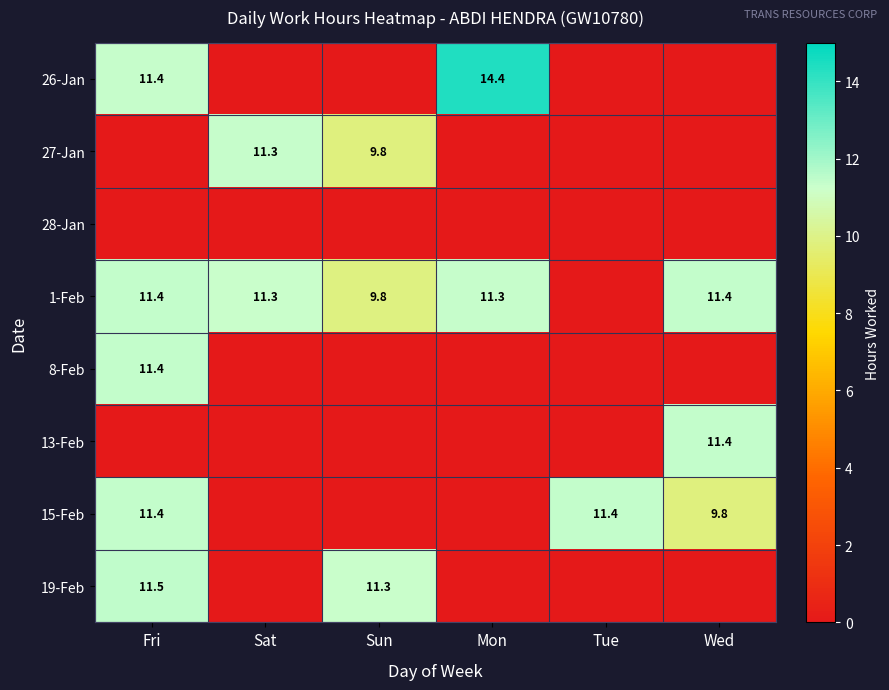

The 1-Feb series shows 9.8 at Sun. True or false?

True